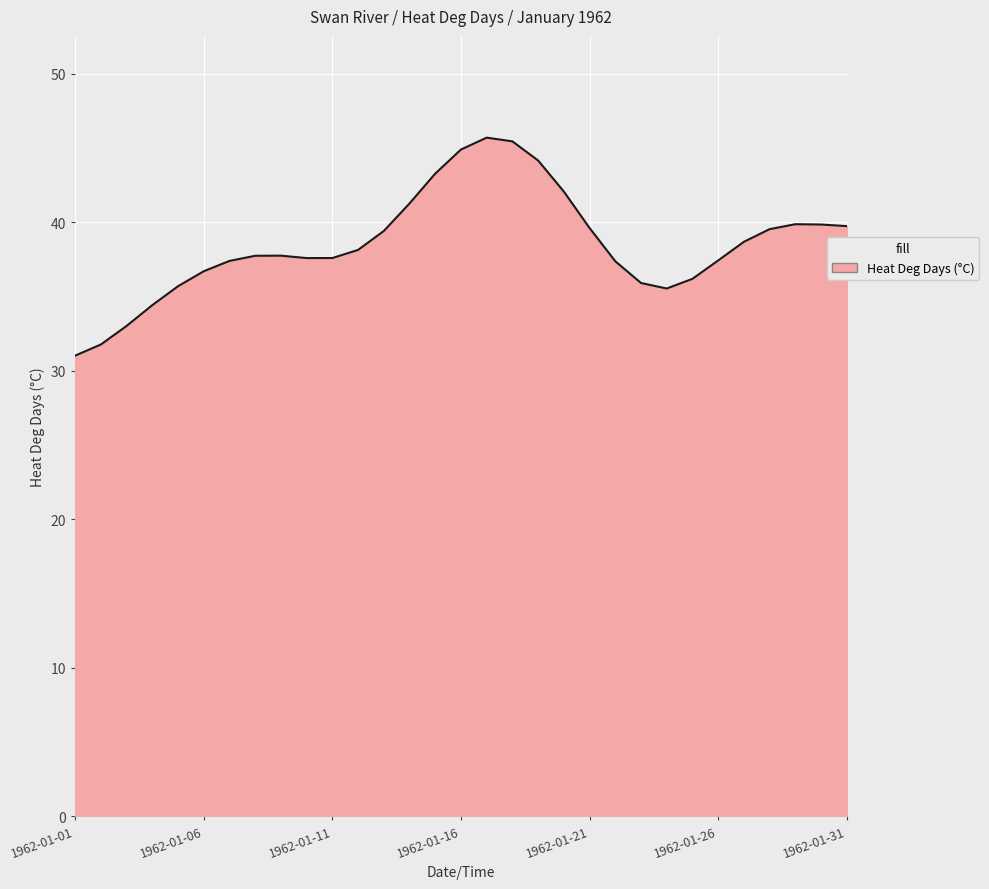

What is the difference between the maximum and minimum values?

14.7